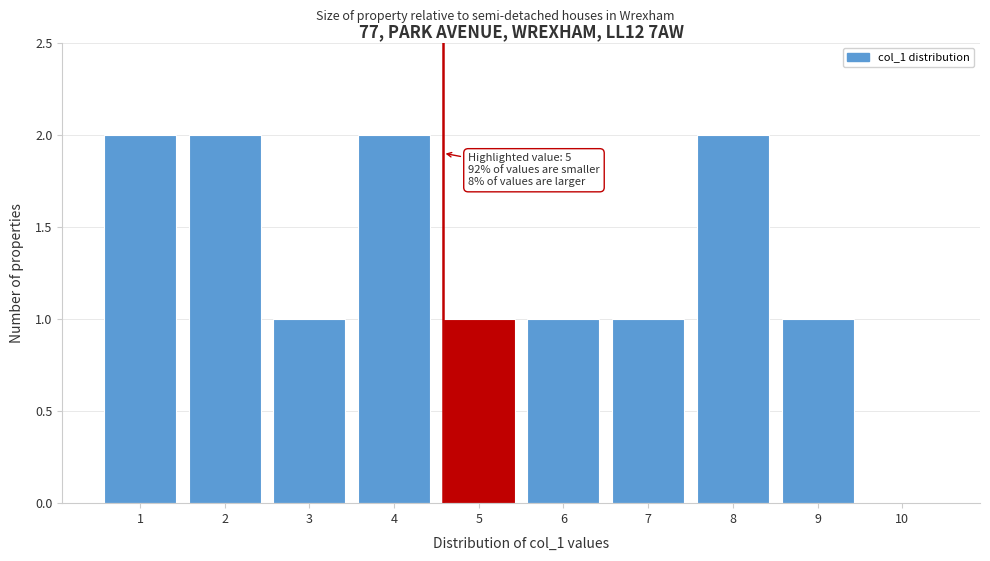

Reading right to left, what are all the values shown in this chart?

10=0	9=1	8=2	7=1	6=1	5=1	4=2	3=1	2=2	1=2